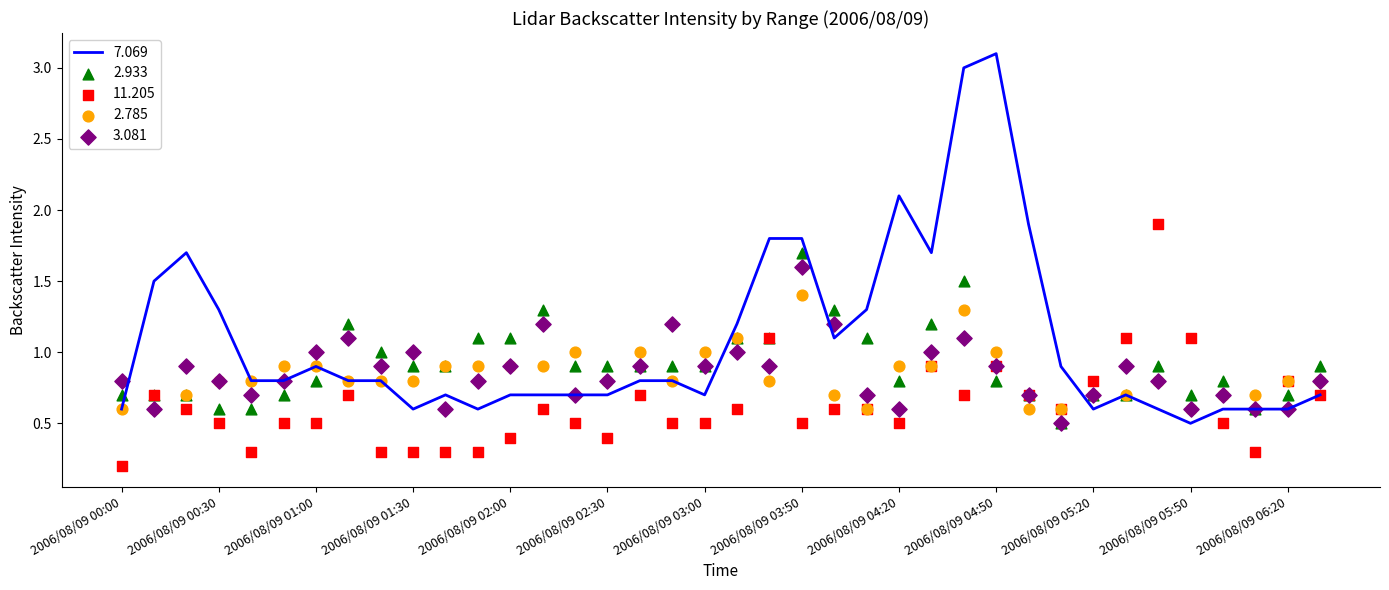

Which series has the widest spread of Y values?

7.069